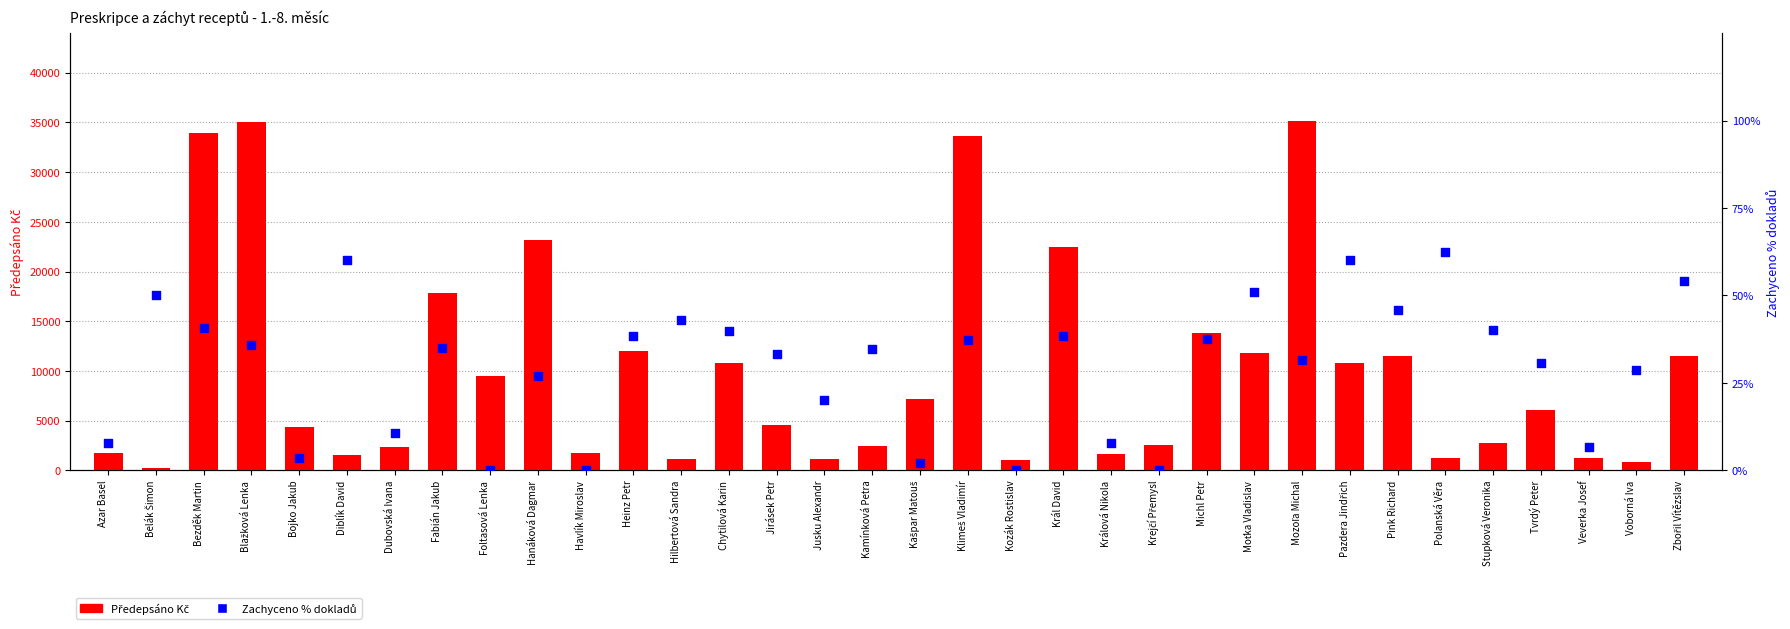

Which series has the largest total across all categories?

Předepsáno Kč